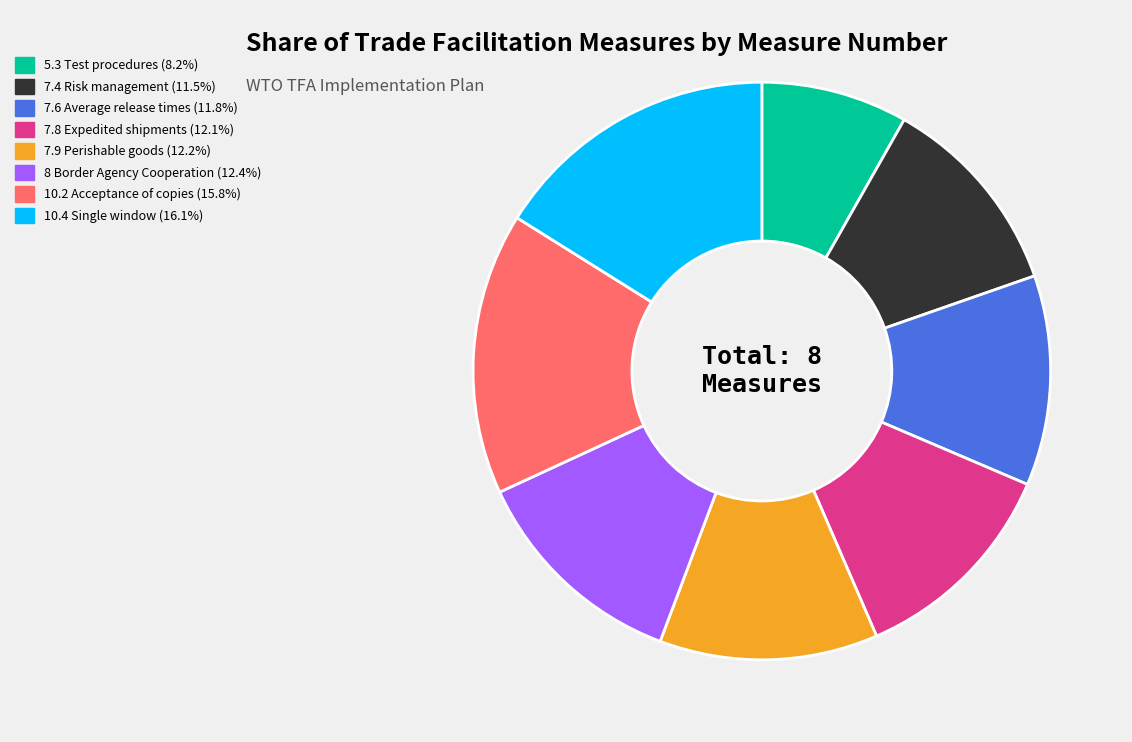

Approximately how many times larger is the value at 7.8 Expedited shipments compared to 7.4 Risk management?

1.1